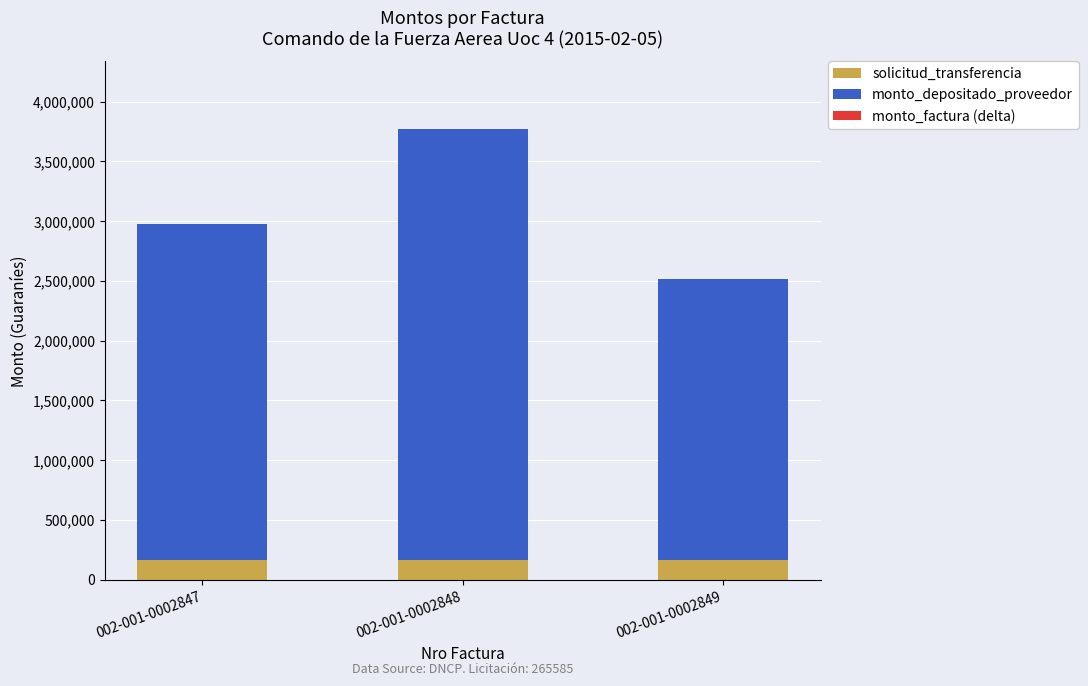

What is the highest value of the solicitud_transferencia series?

165777